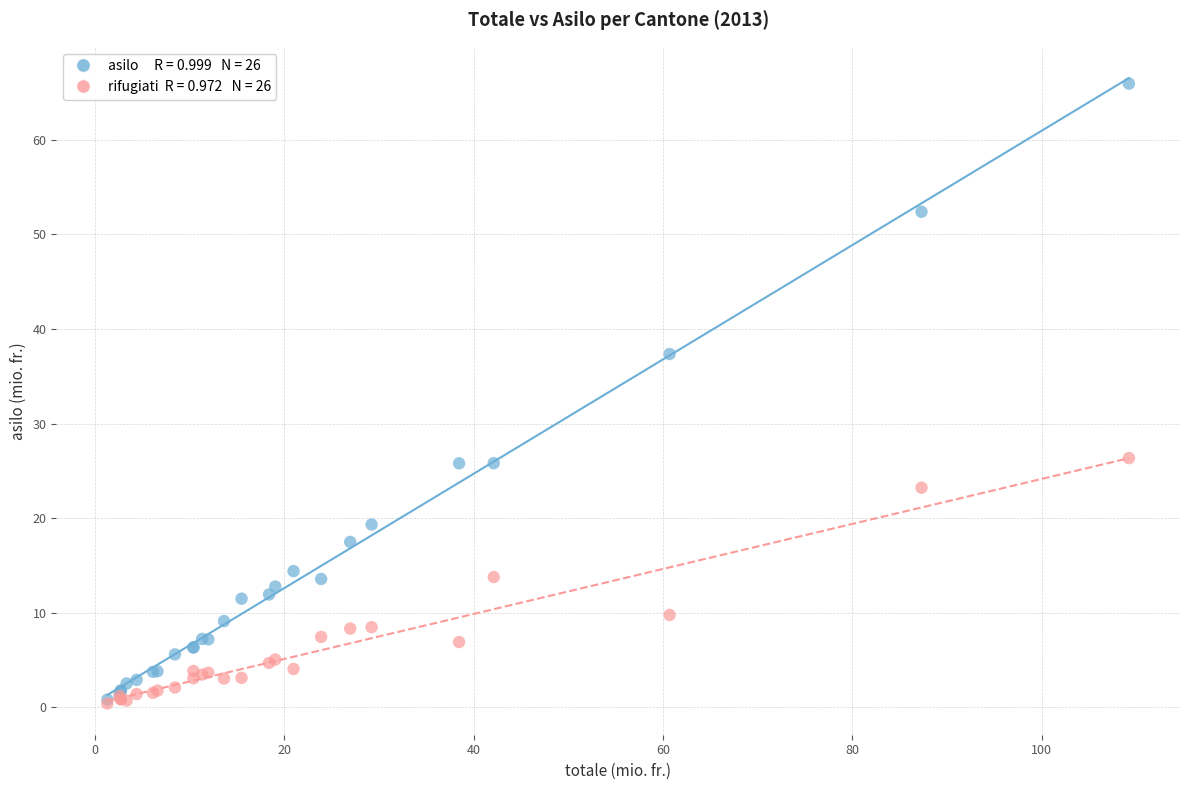

Across all series, what Y value is closest to 33?

37.4